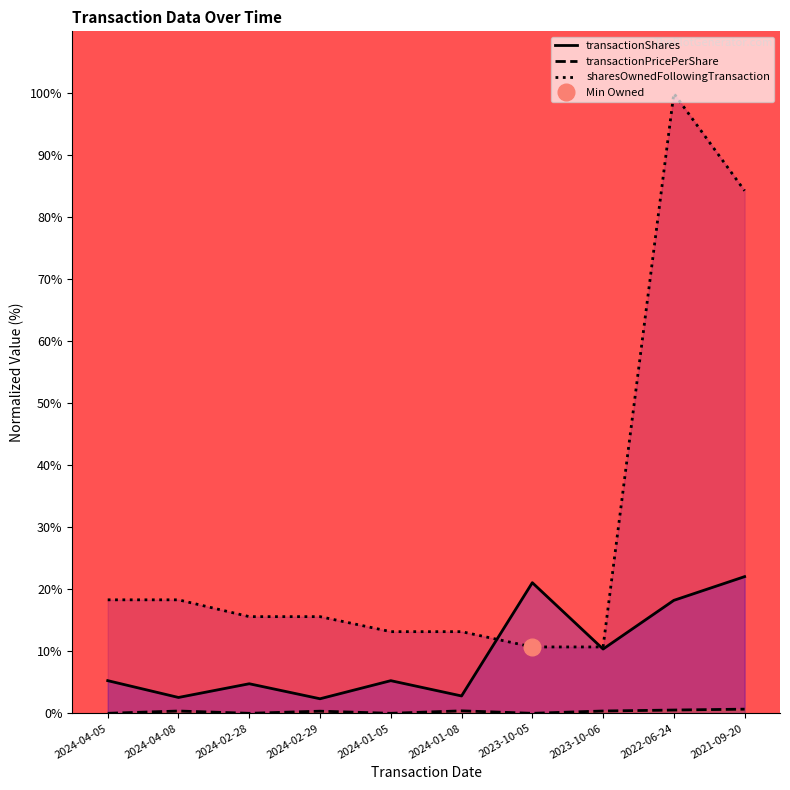

What is the difference between the maximum and minimum values in the transactionPricePerShare series?

0.7